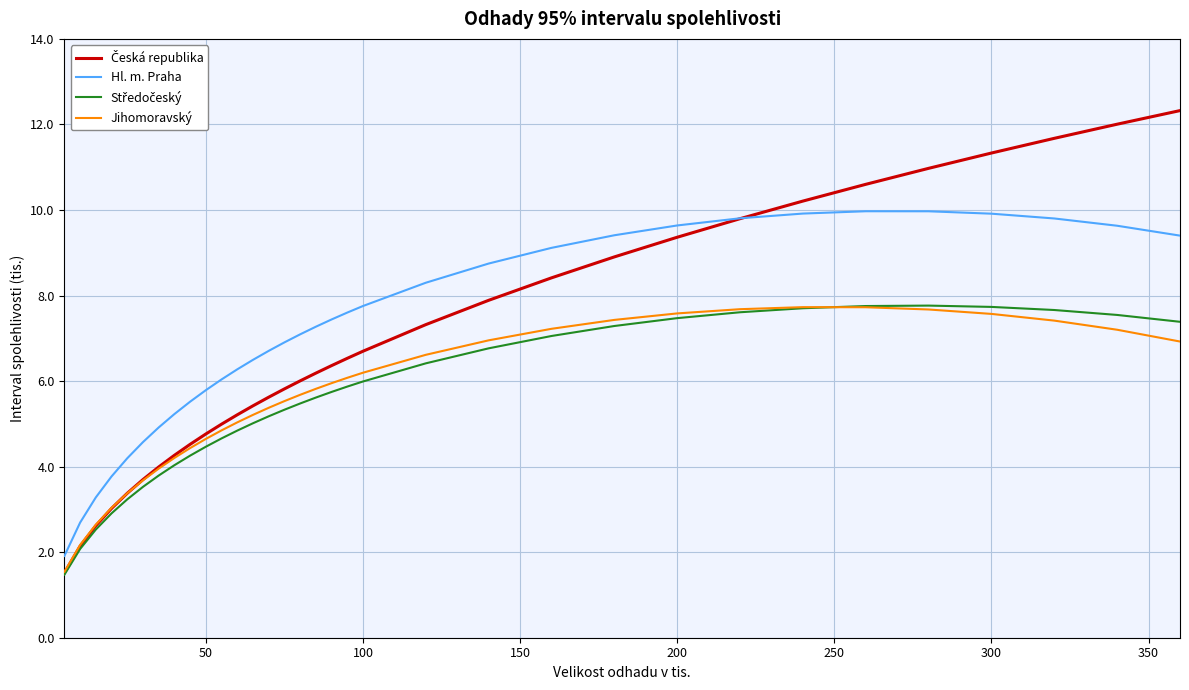

What is the smallest value displayed?

1.5